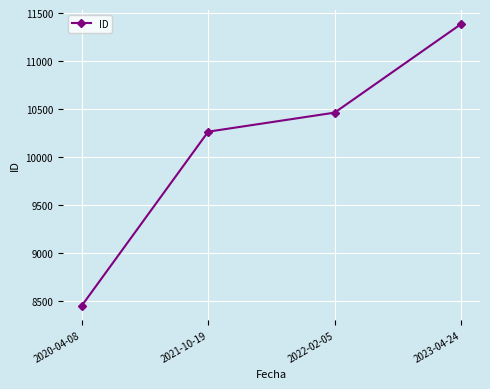

Rank the categories by value from lowest to highest.

2020-04-08, 2021-10-19, 2022-02-05, 2023-04-24